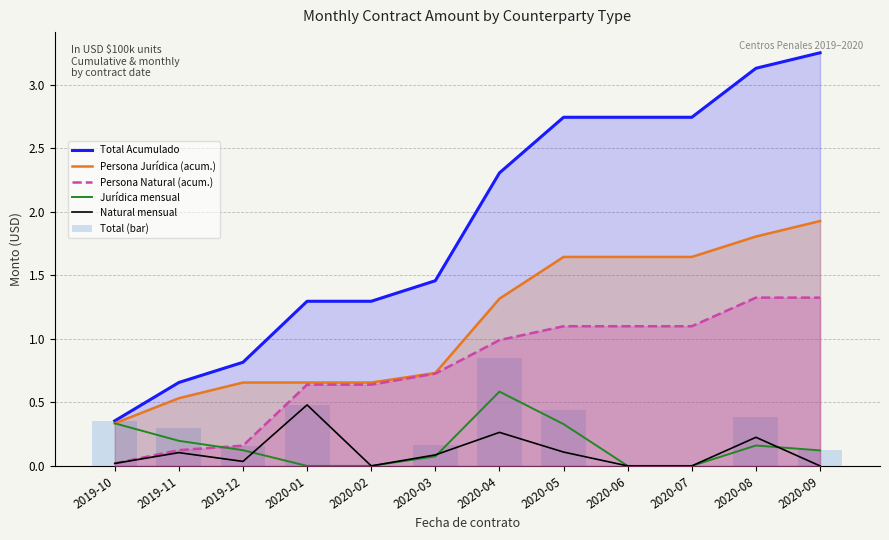

Read the Natural mensual value at 2020-08.

0.2